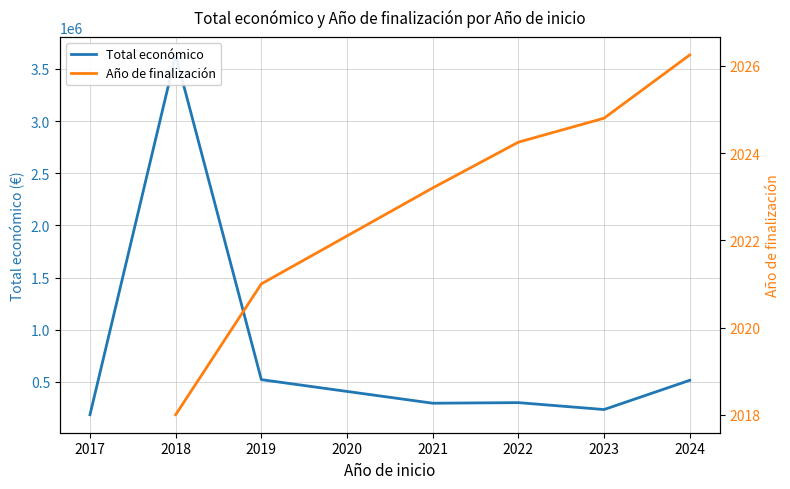

True or false: Año de finalización and Total económico intersect in this chart.

False